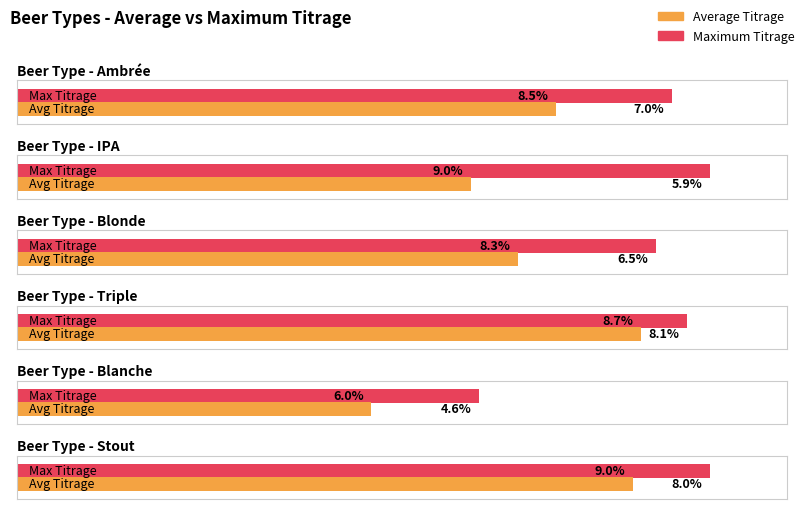

At which label is the value closest to 6?

IPA